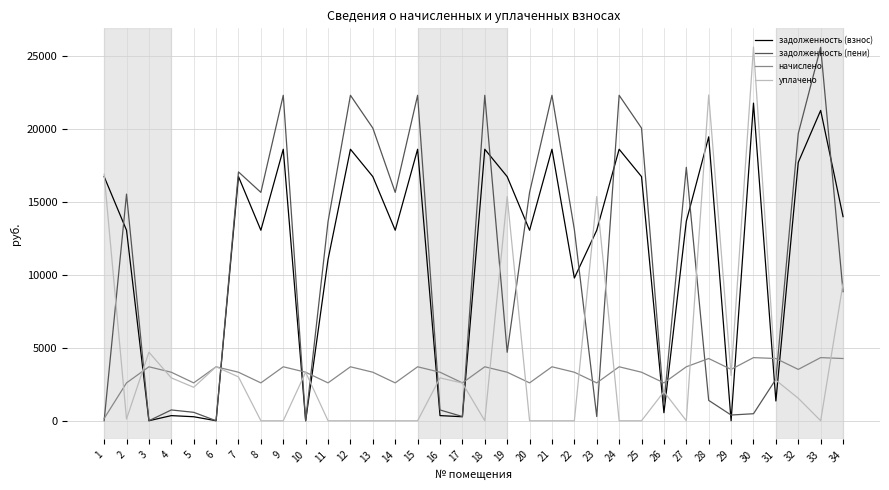

Which series changed the most between 7 and 27?

задолженность (взнос)